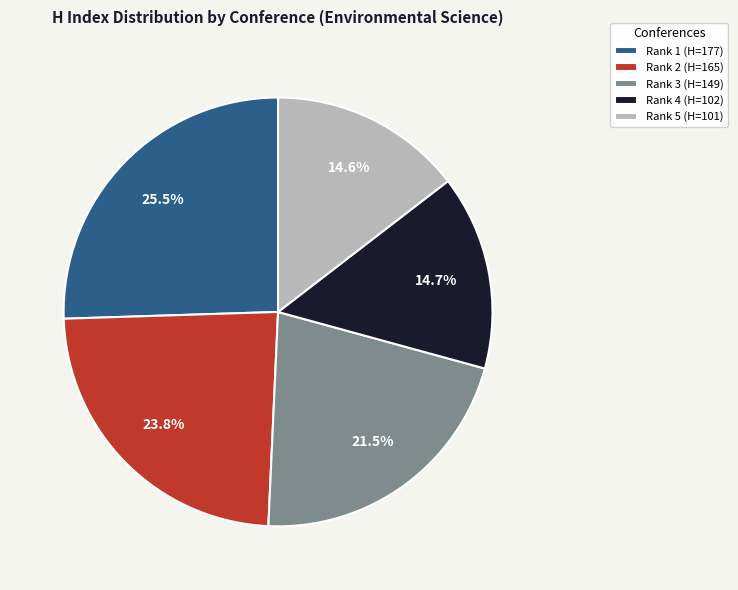

To the nearest percent, what is the difference between the largest and smallest slice percentages?

11%